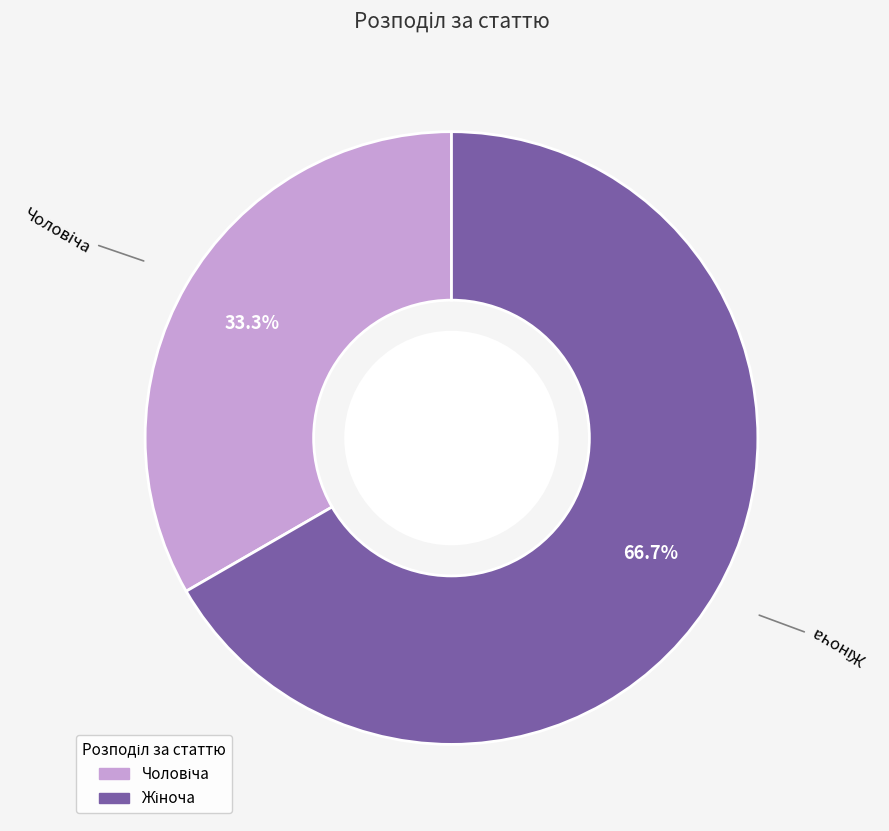

Does any single category account for the majority?

Yes